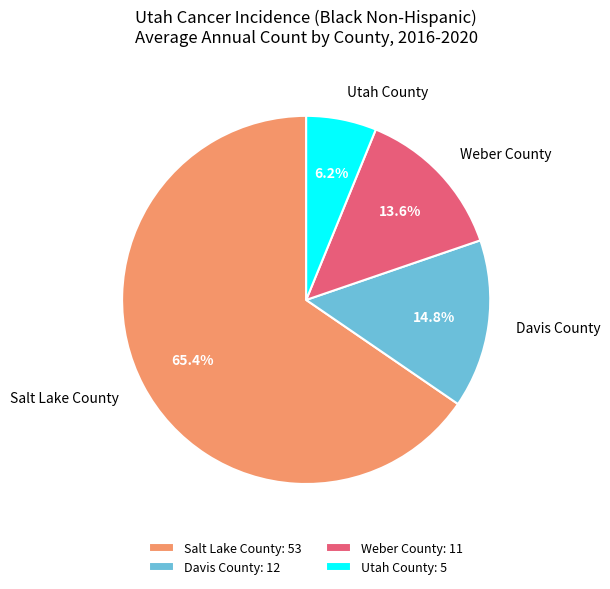

To the nearest percent, what is the difference between the largest and smallest slice percentages?

59%